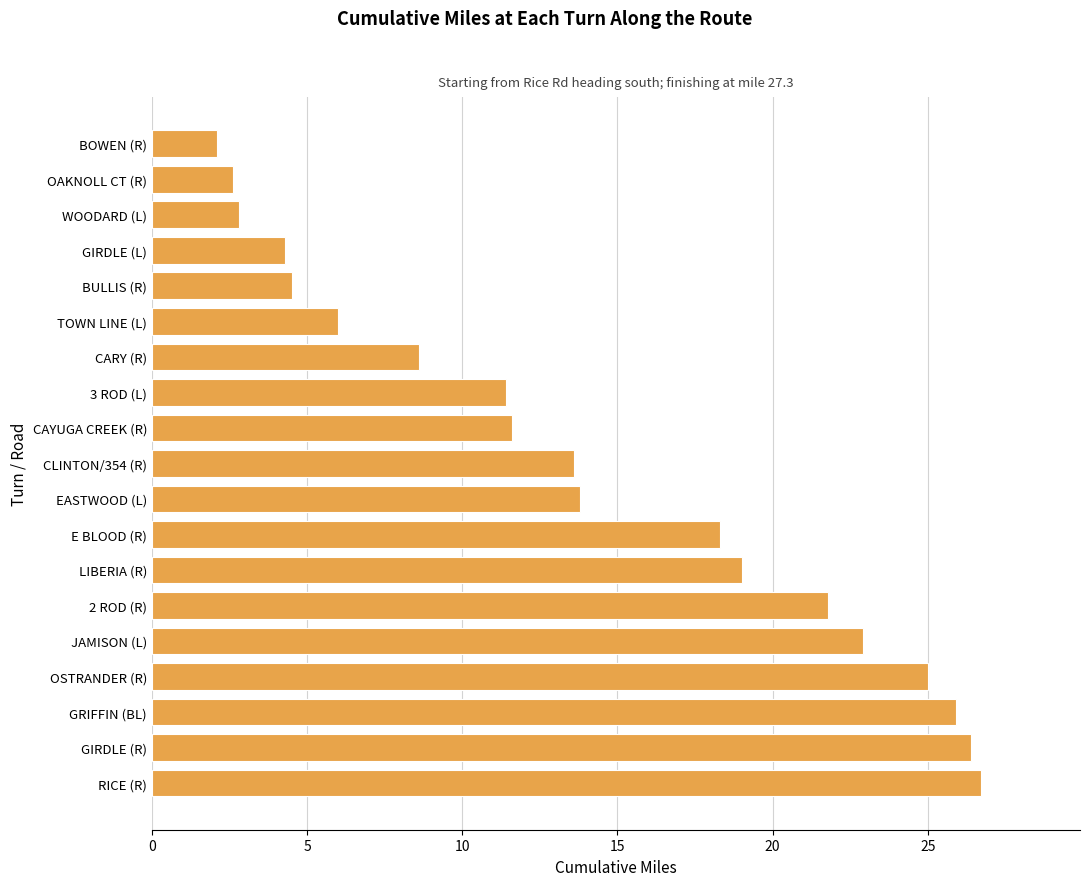

What is the value of the 10th bar from the top?

13.6